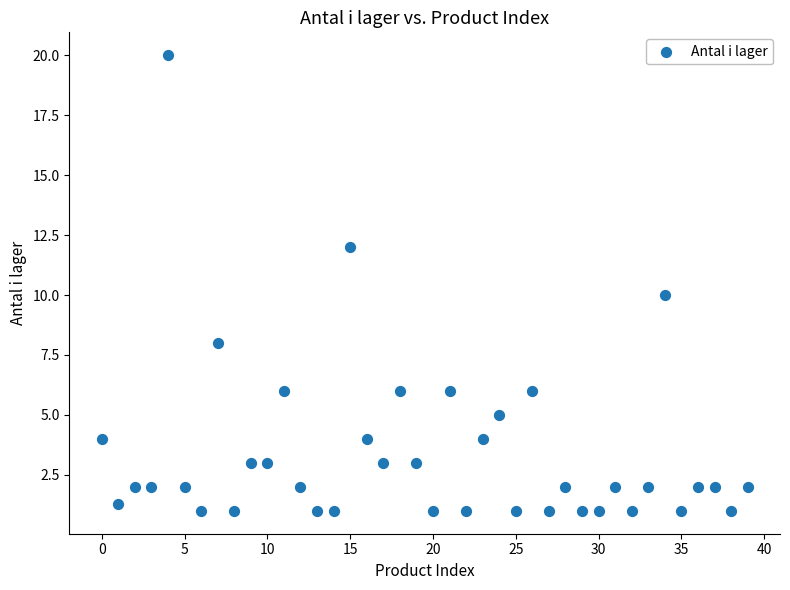

What is the range of Y values (max minus min)?

19.0